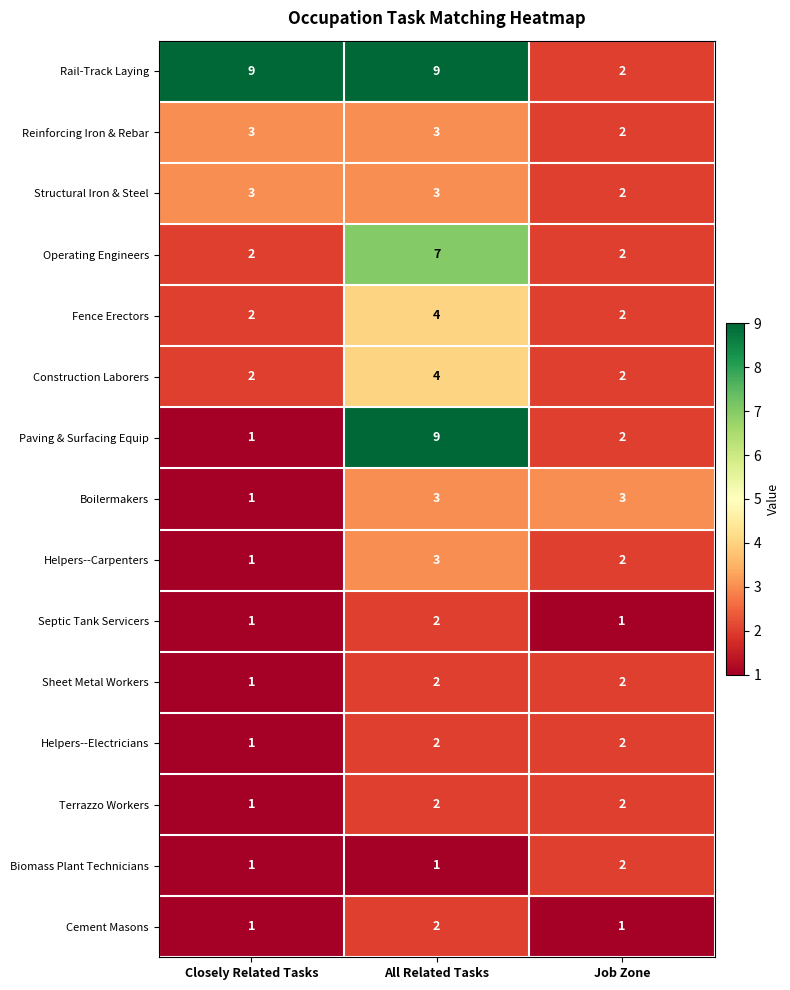

At which label does Terrazzo Workers reach its minimum?

Closely Related Tasks